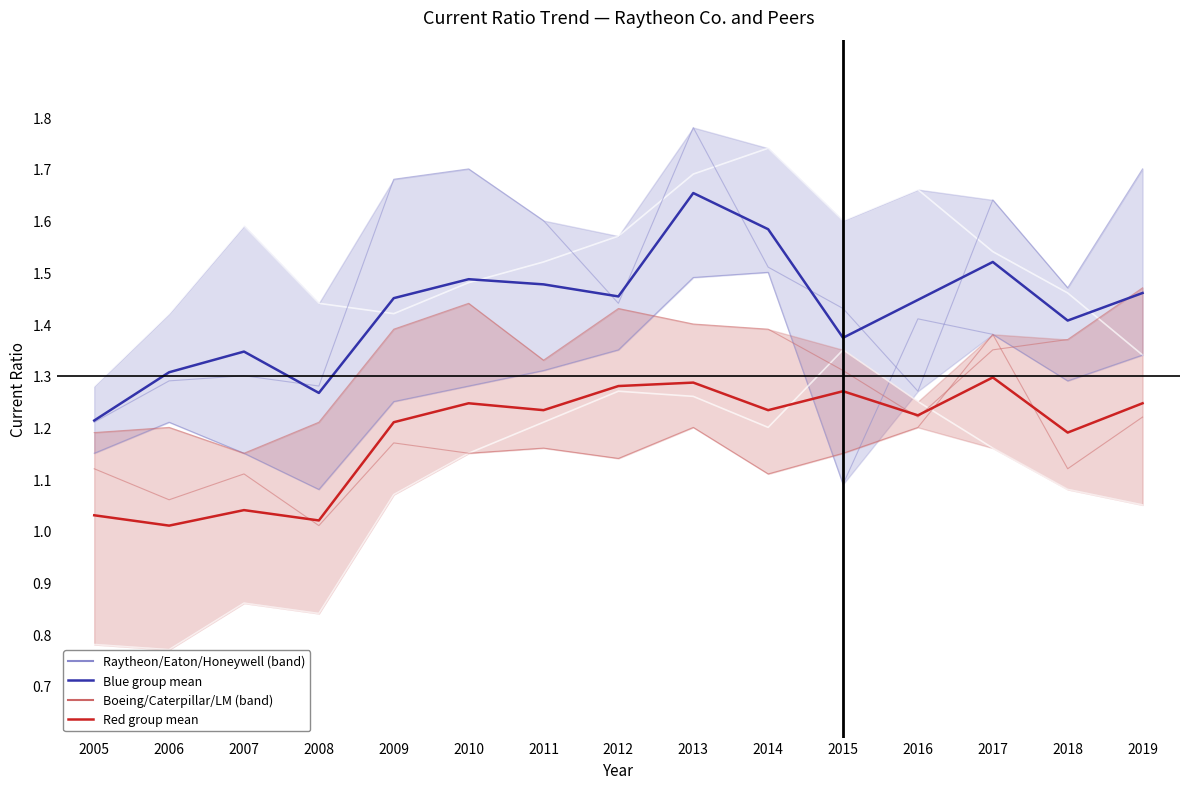

Is it true that Honeywell International Inc. equals 1.6 at 2015?

False